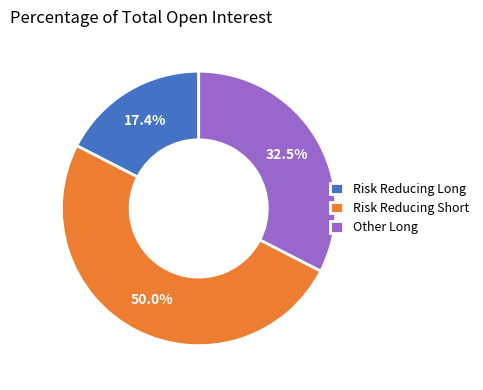

Is the sum of Risk Reducing Short and Risk Reducing Long greater than half?

Yes